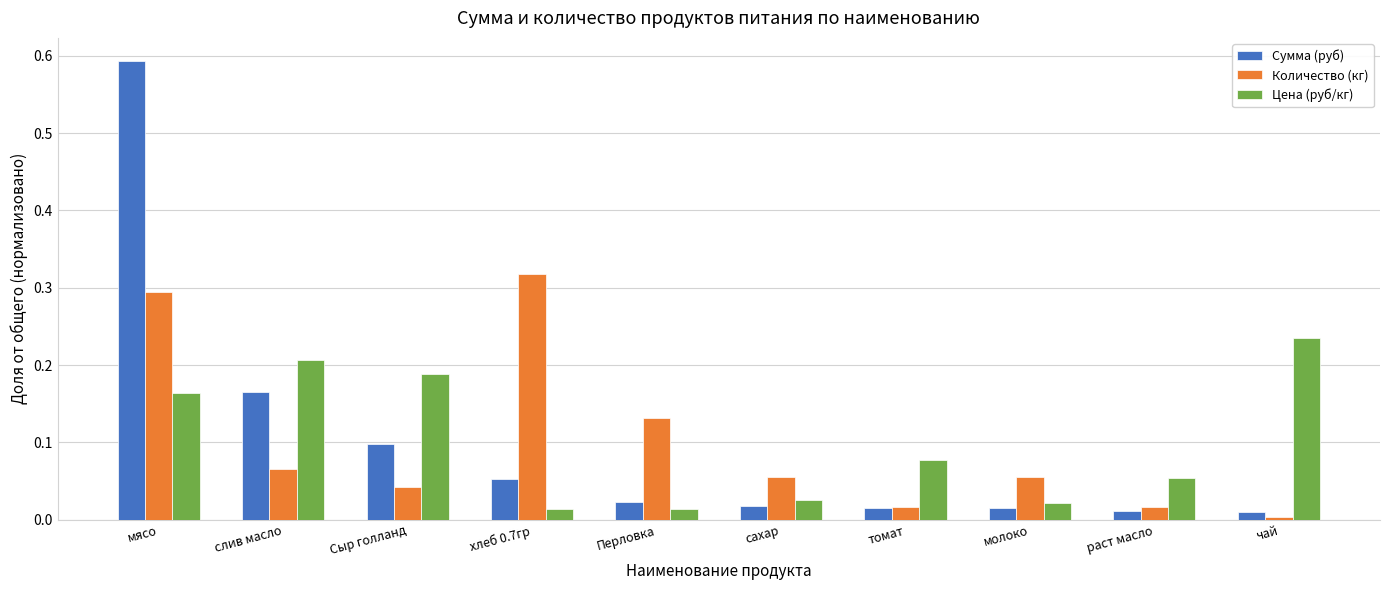

Rank the series by their maximum value, from highest to lowest.

Сумма (руб), Количество (кг), Цена (руб/кг)